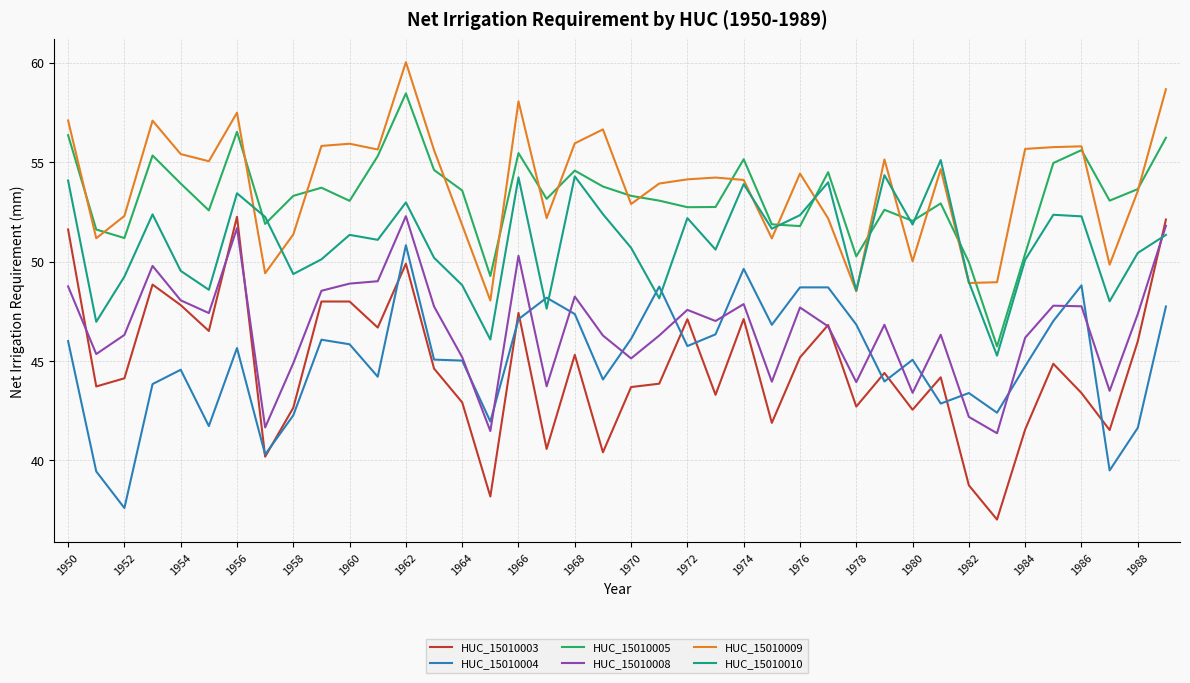

What is the minimum value shown in the chart?

37.0